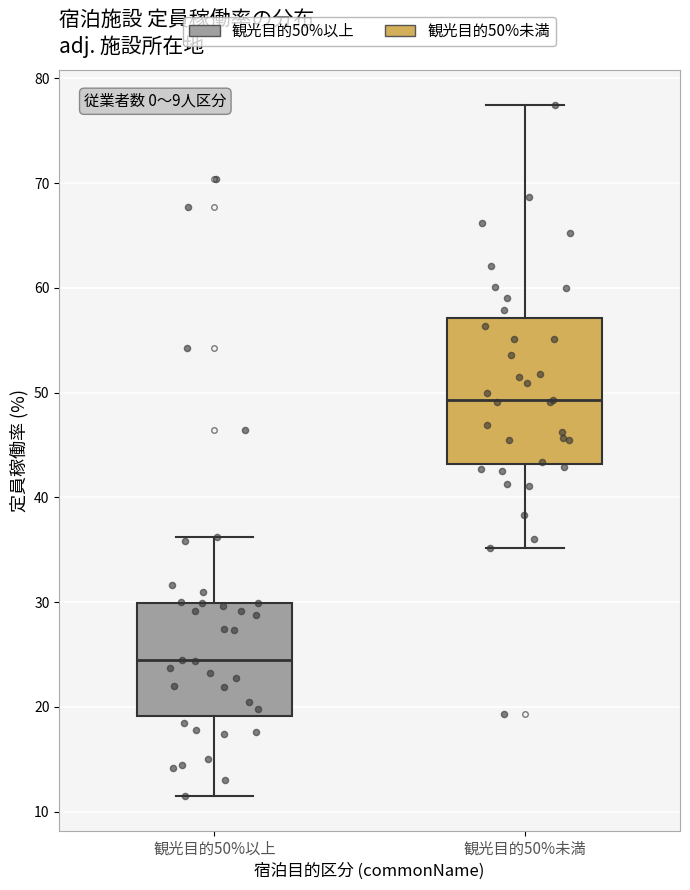

Comparing the boxes themselves (not the whiskers), which one is the tallest?

観光目的50%未満